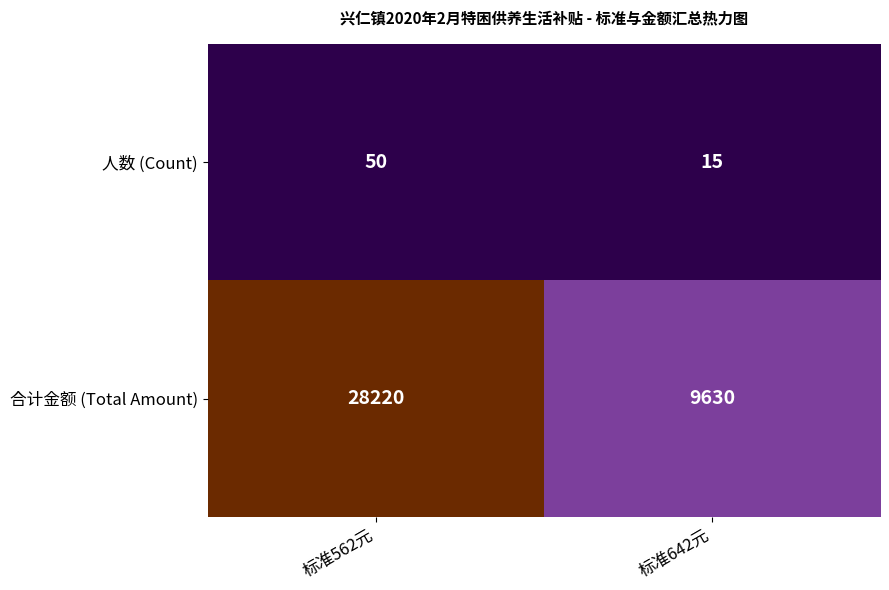

What is the sum of all 合计金额 (Total Amount) values?

37850